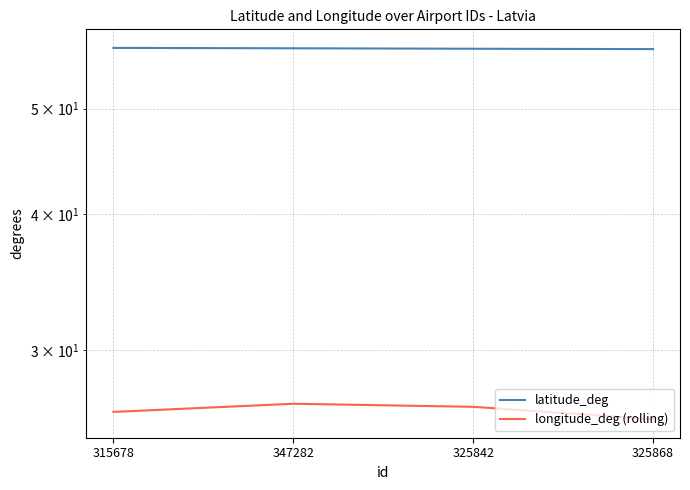

What value does the longitude_deg (rolling) series have at 347282?

26.8